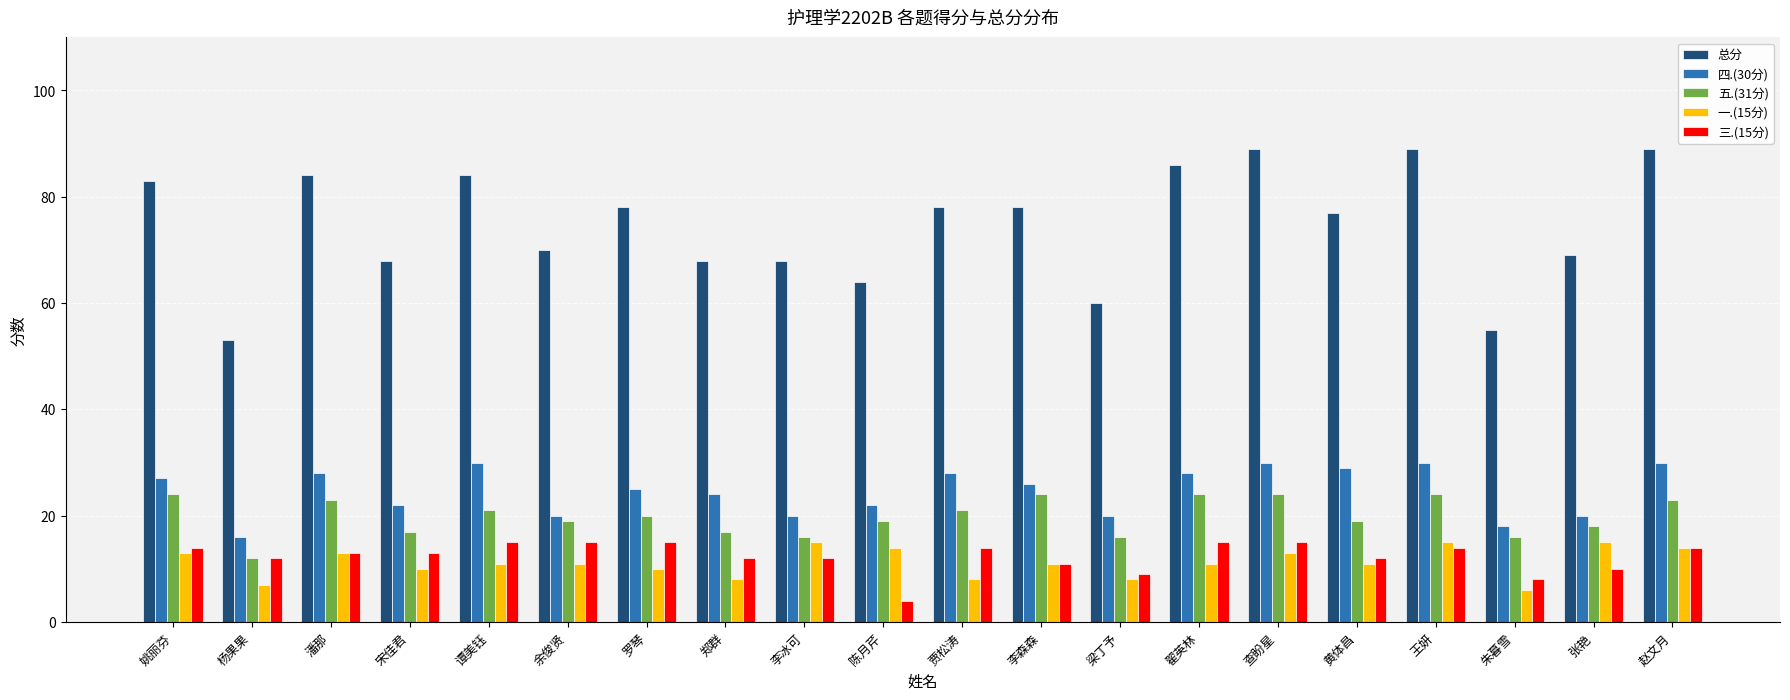

Is the value of 四.(30分) at 陈月芹 greater than the value of 一.(15分) at 宋佳君?

Yes